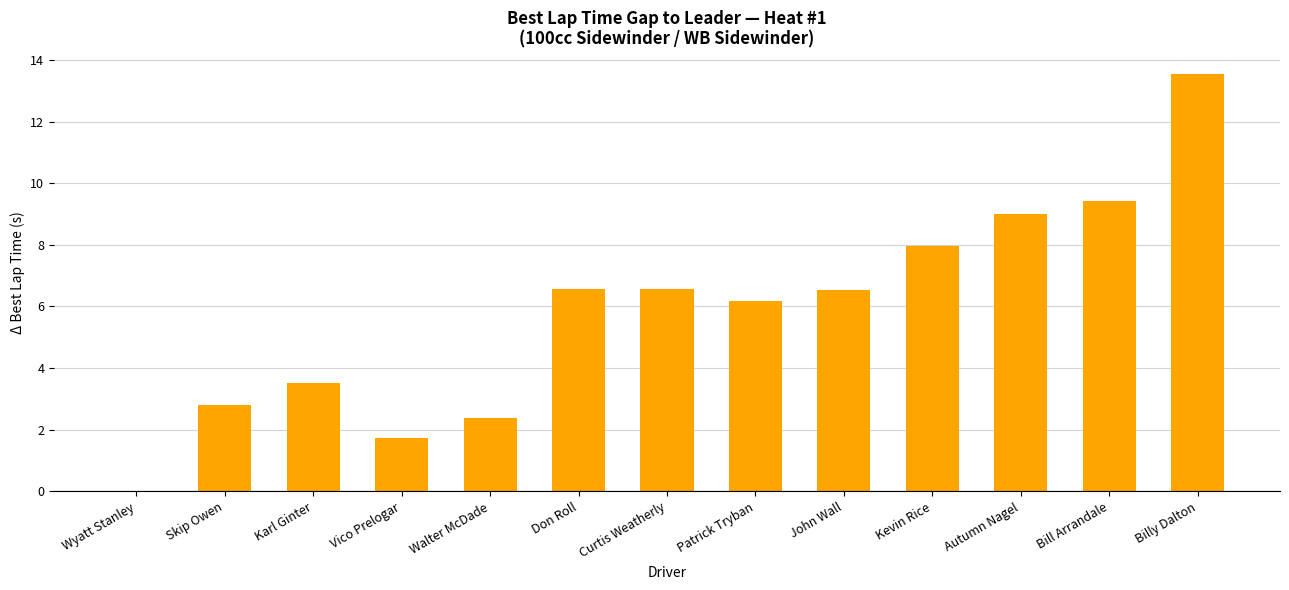

The value at Kevin Rice is 8.0. True or false?

True